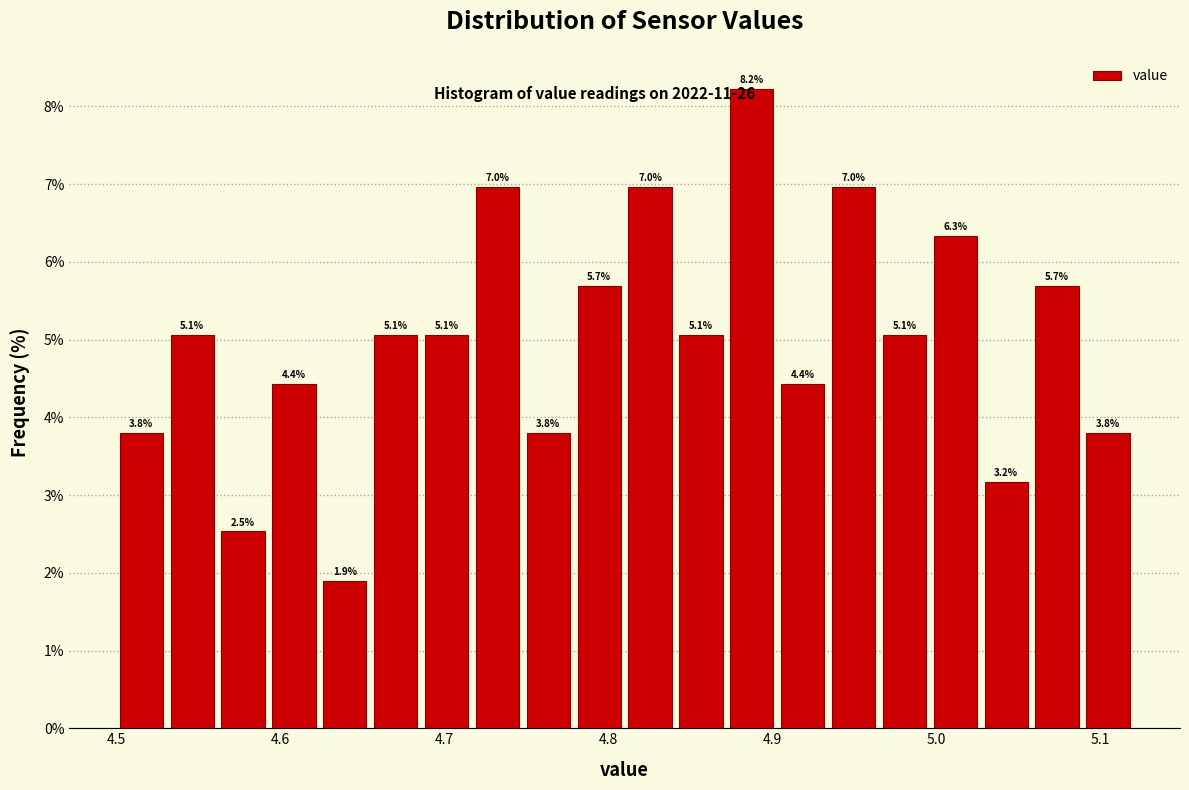

Read against the x-axis, roughly where is the centre of the tallest bar?

4.89